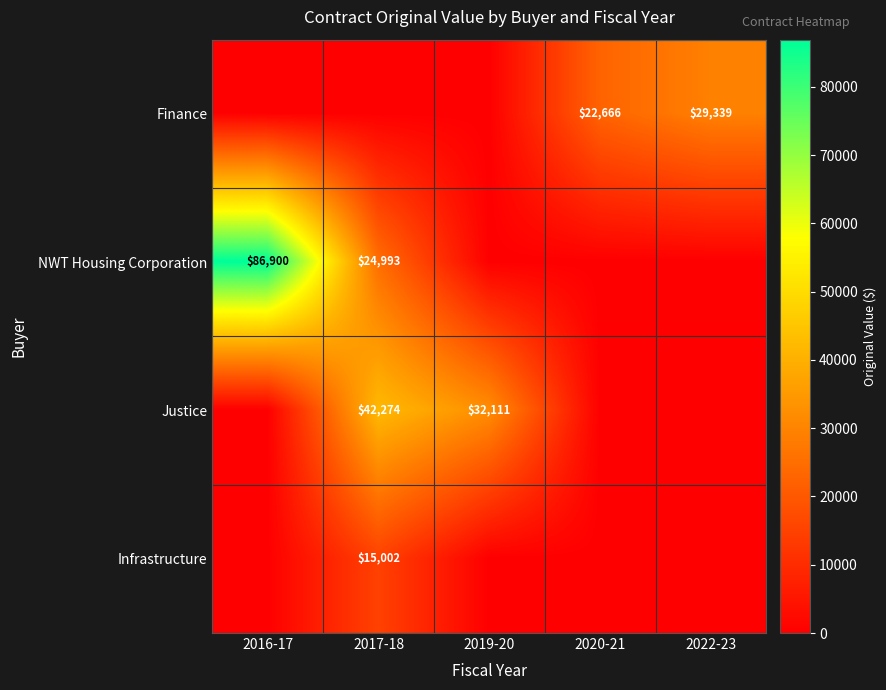

How many values in Finance are above zero?

2